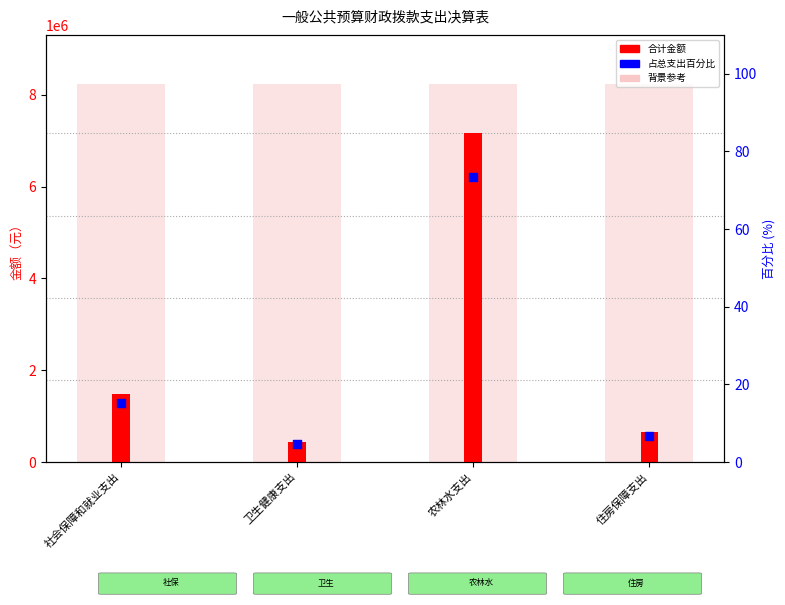

Which series reaches the maximum Y coordinate?

合计